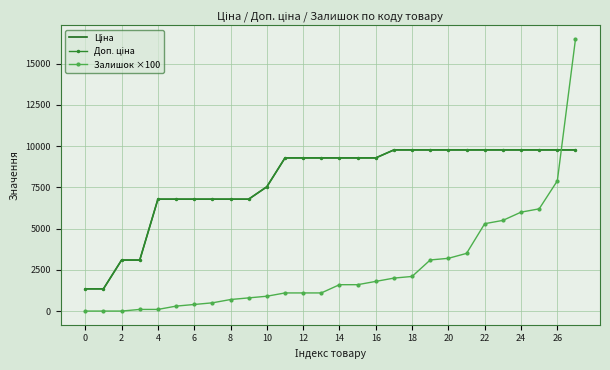

What is the maximum value shown in the chart?

16500.0